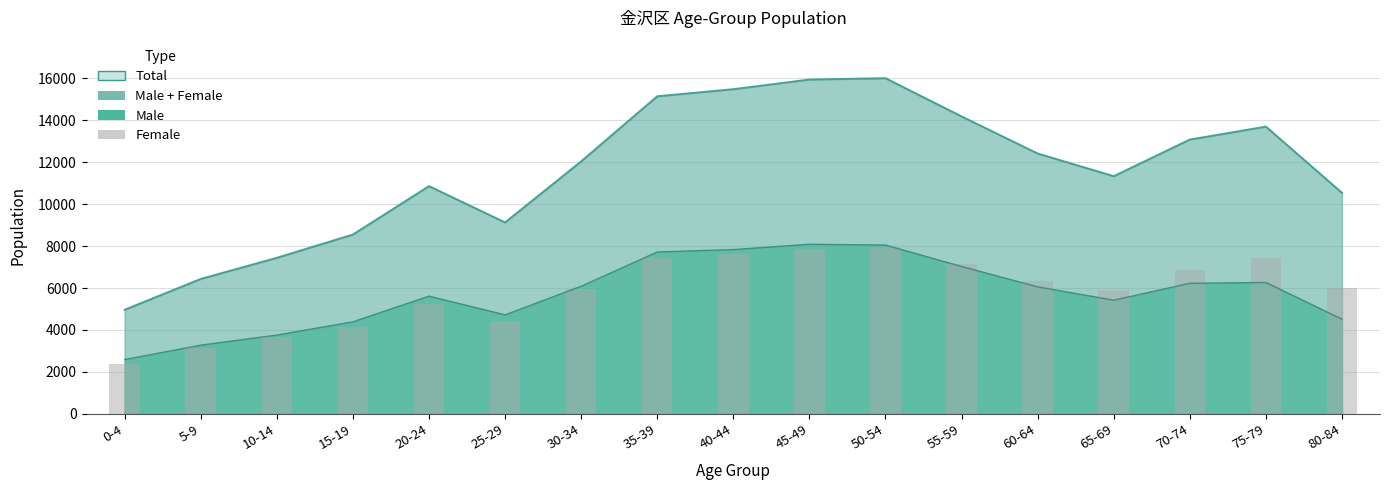

List the labels in order of value, smallest first.

0-4, 5-9, 10-14, 15-19, 25-29, 20-24, 65-69, 30-34, 80-84, 60-64, 70-74, 55-59, 35-39, 75-79, 40-44, 45-49, 50-54